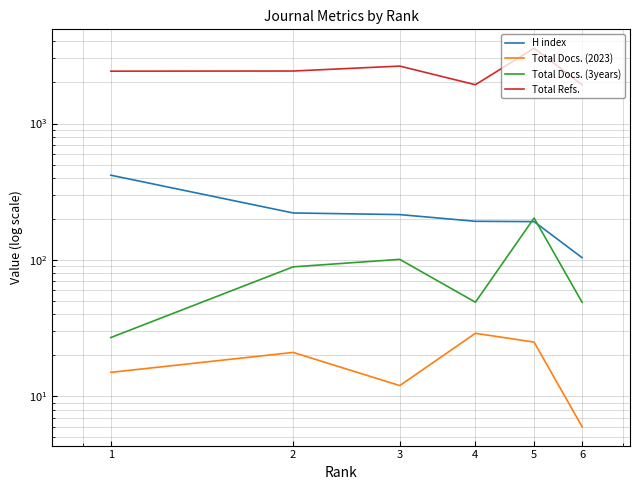

At which category does Total Refs. reach its first local valley?

4